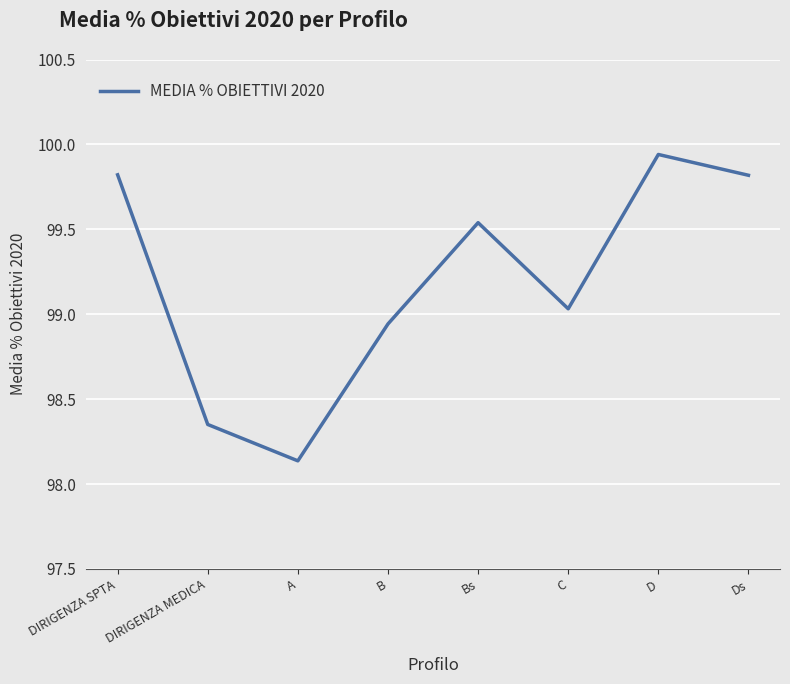

What is the average value?

99.2